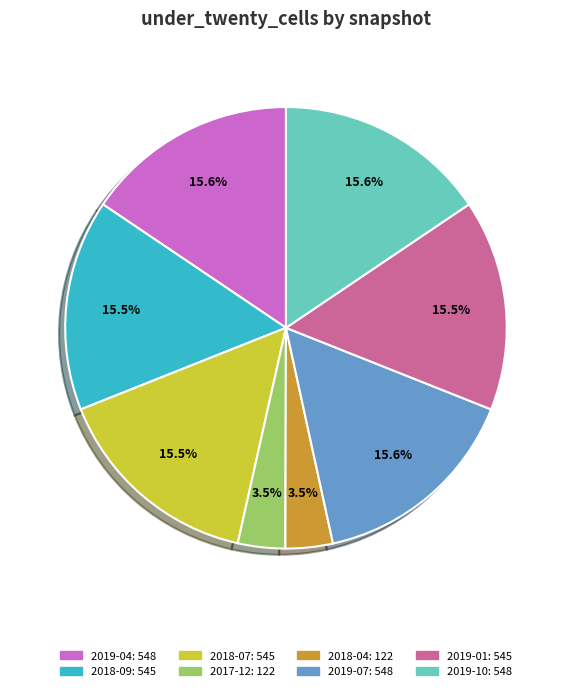

Is there a majority slice in this chart?

No